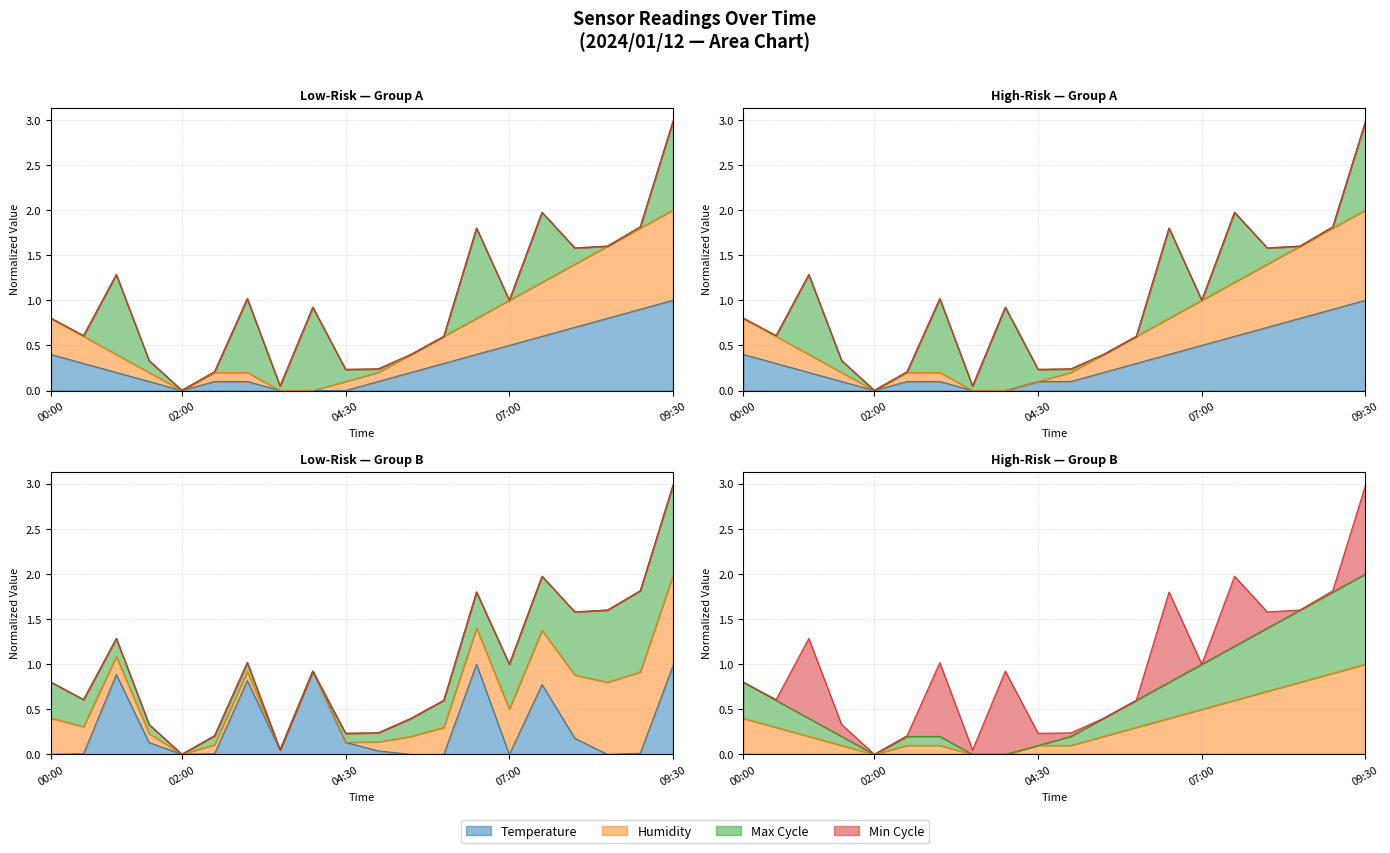

The Humidity series shows 0.0 at 02:30. True or false?

False